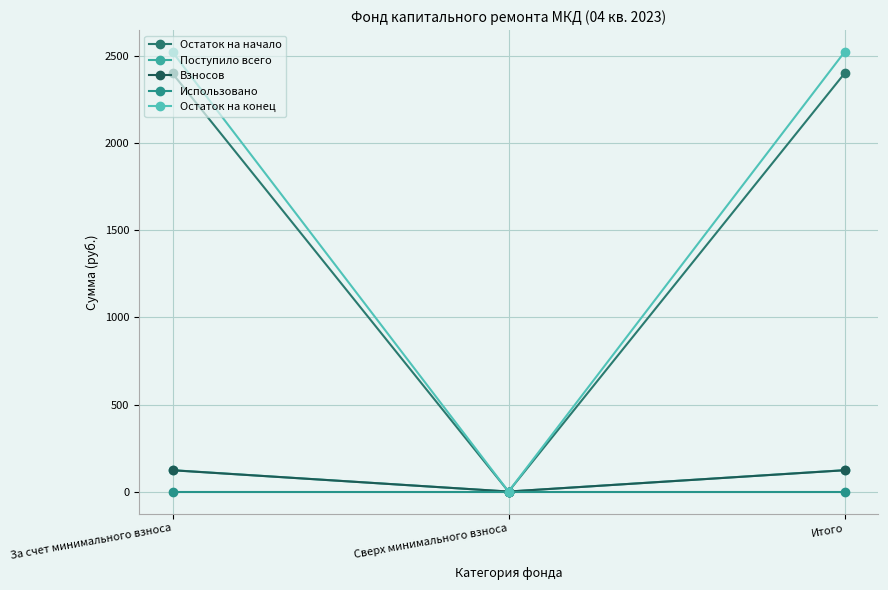

What are all the series names shown in the legend?

Остаток на начало, Поступило всего, Взносов, Использовано, Остаток на конец